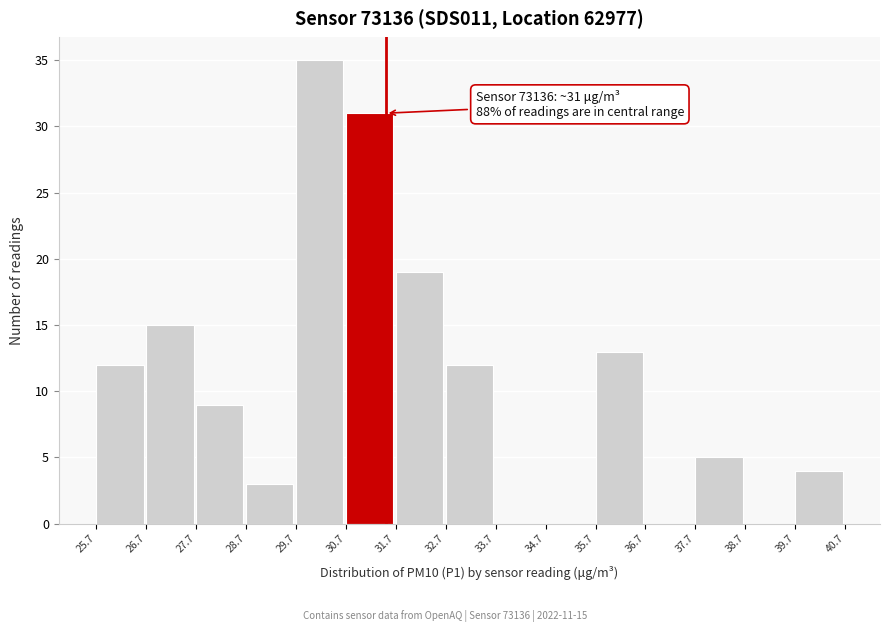

Which range on the x-axis has the tallest bar?

29.7 to 30.7